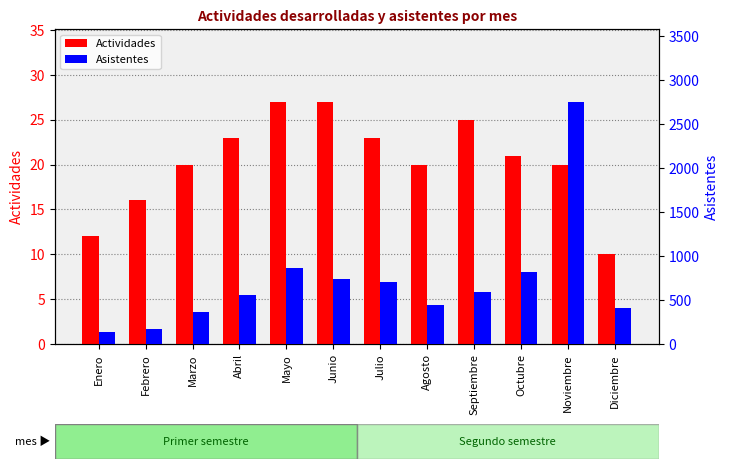

What is the minimum value shown in the chart?

10